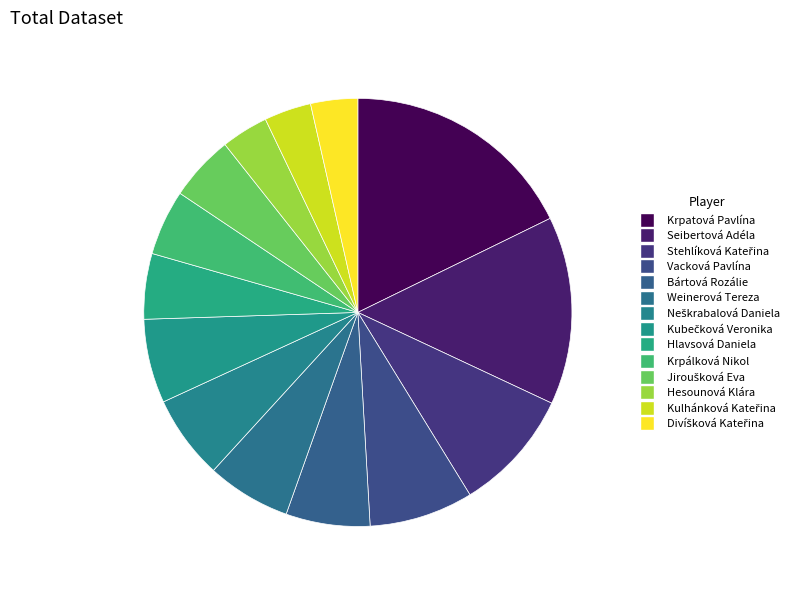

How many segments does this pie chart have?

14